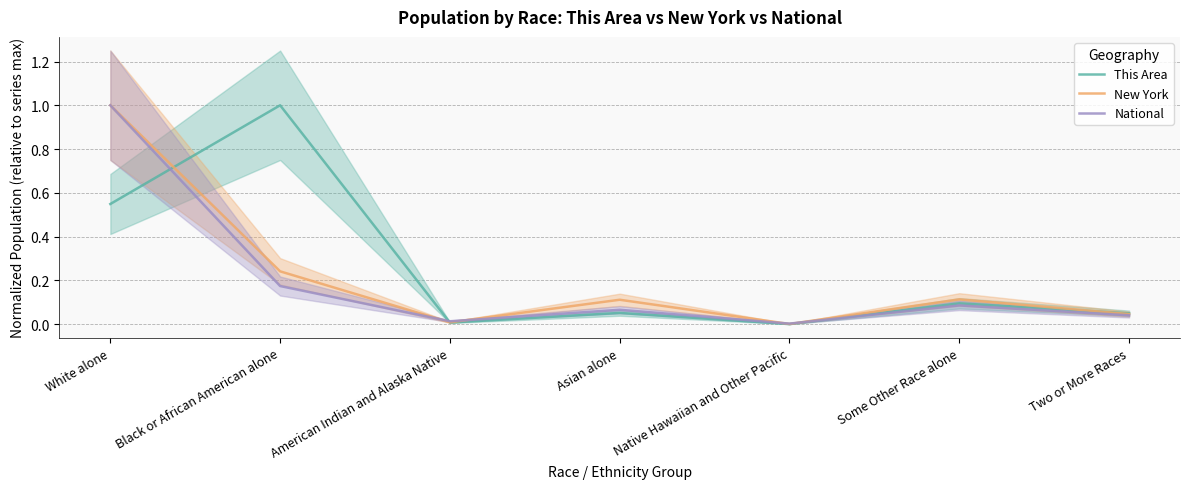

In New York, how many points are higher than both neighbors (excluding endpoints)?

2